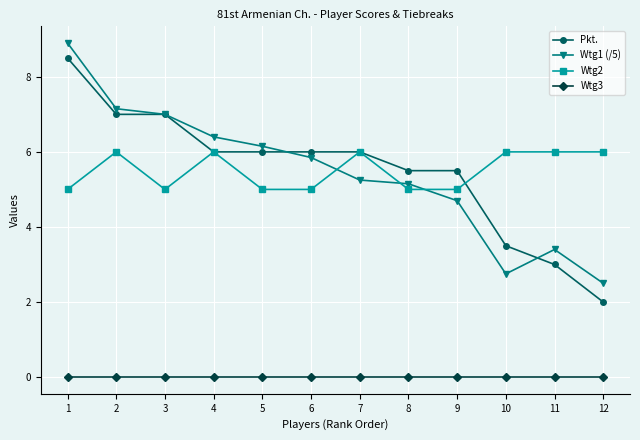

Read the Wtg2 value at 7.

6.0